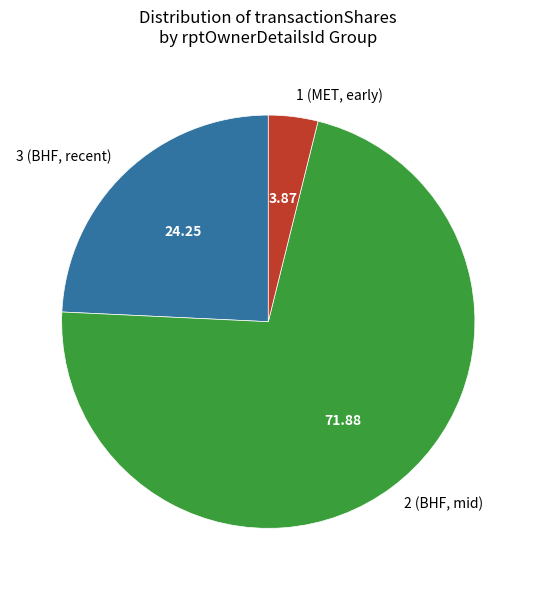

Rank the categories by value from lowest to highest.

1 (MET, early), 3 (BHF, recent), 2 (BHF, mid)